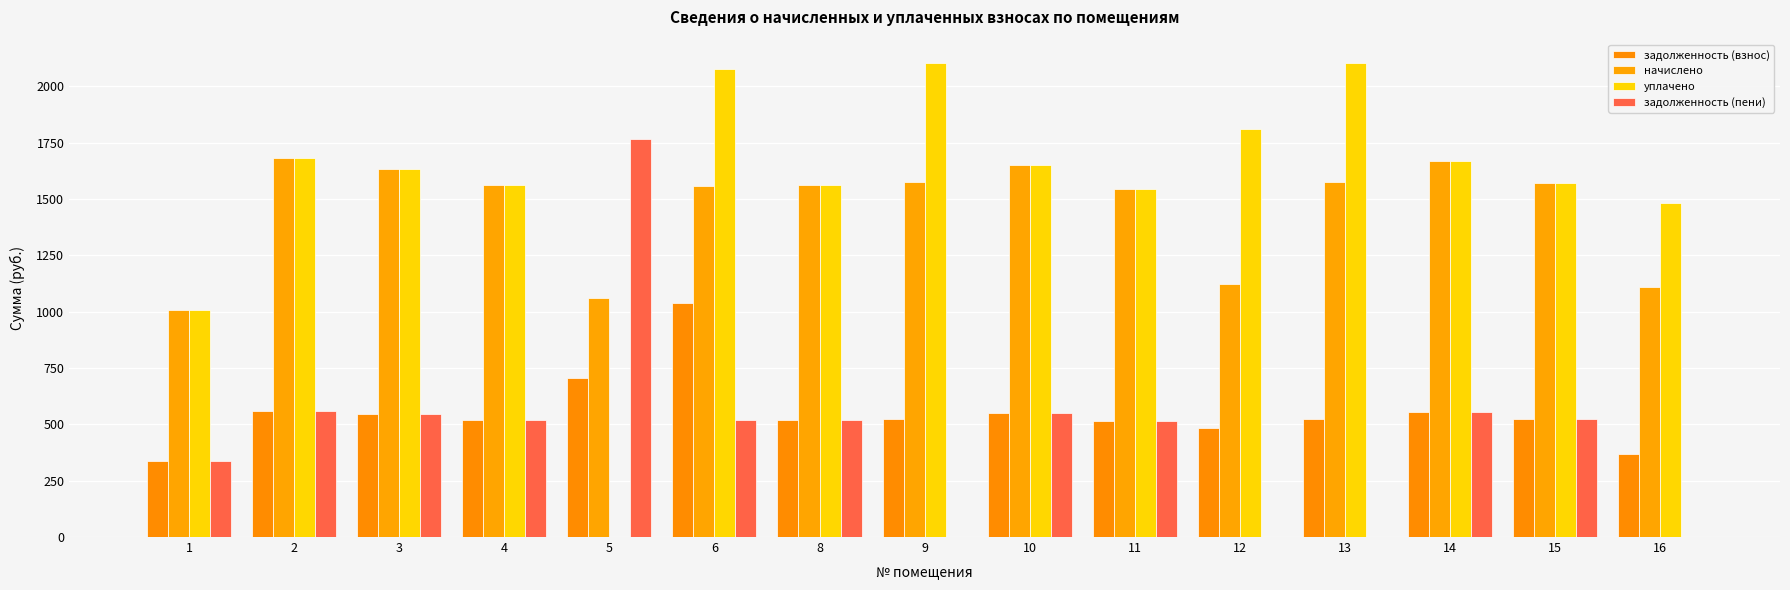

How many series are shown in this chart?

4